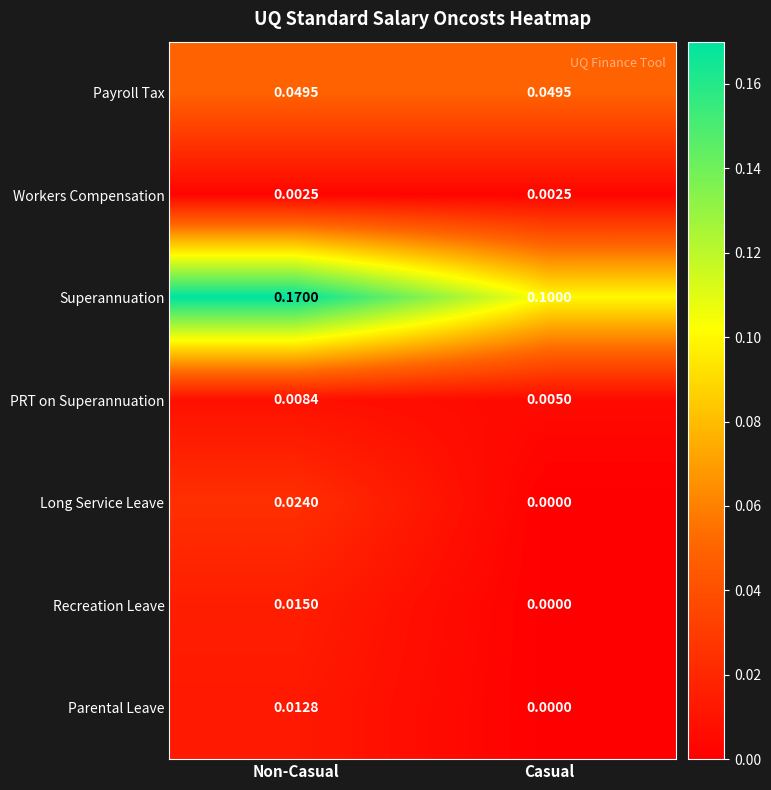

At which label is PRT on Superannuation closest to 0?

Casual